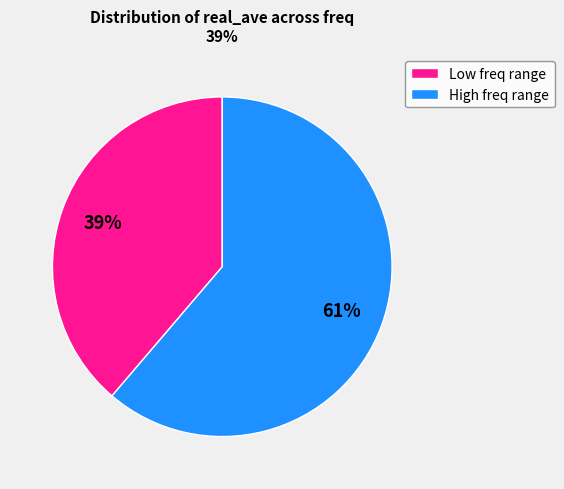

The Low freq range slice represents 39% of the pie. True or false?

True